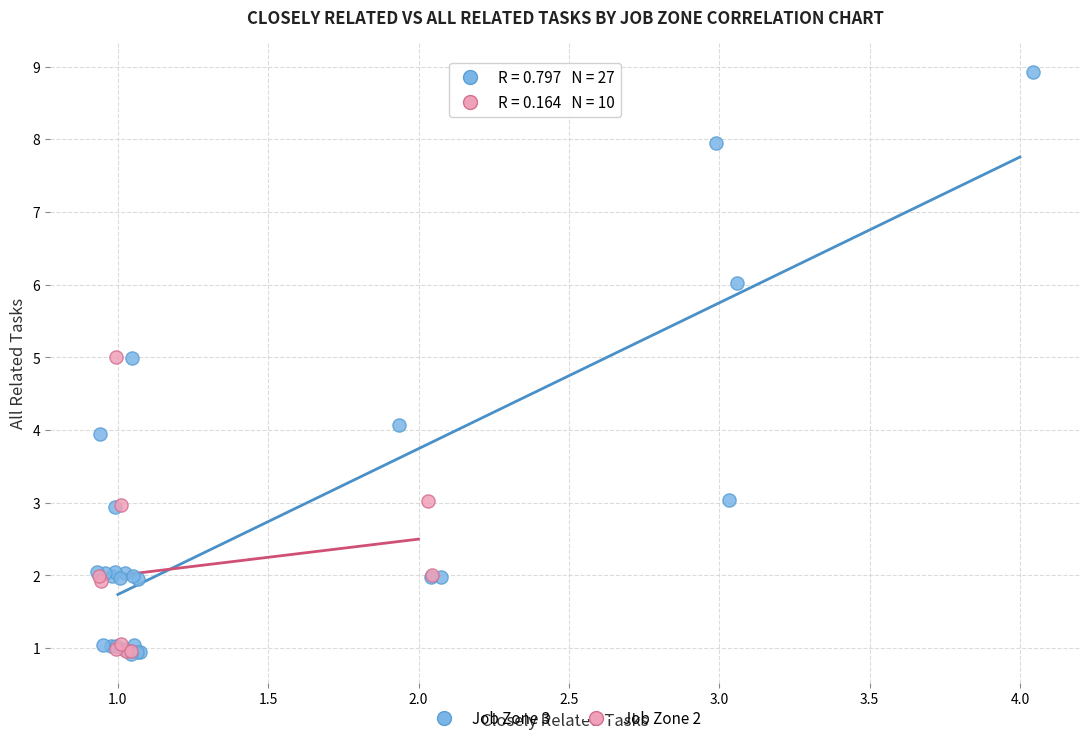

Which series contains the highest Y value?

Job Zone 3